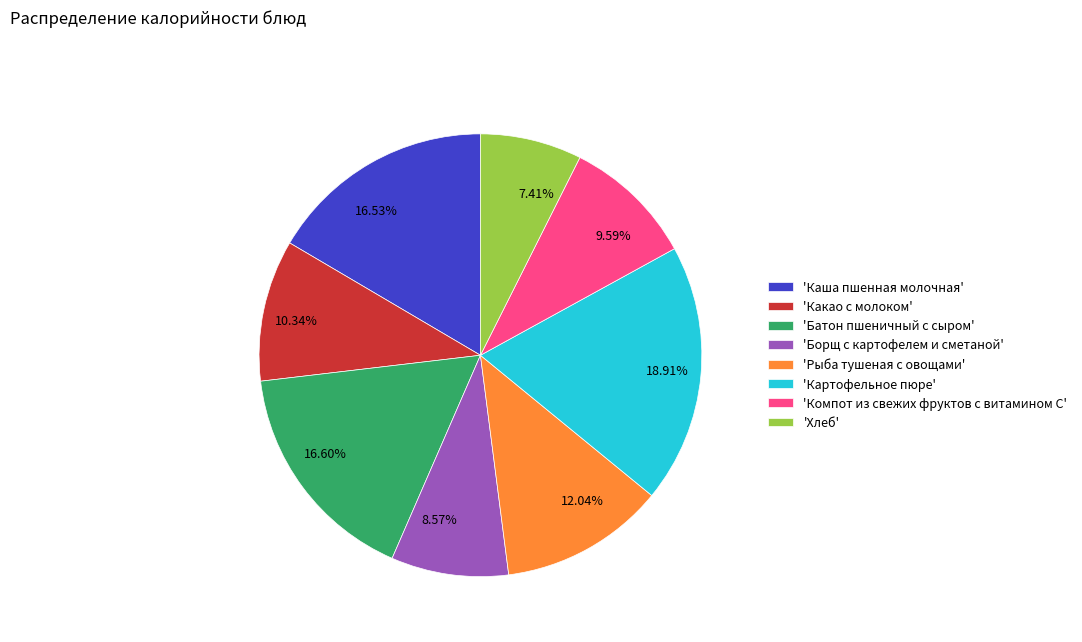

Do 9.59% and 7.41% together represent more than half of the pie?

No